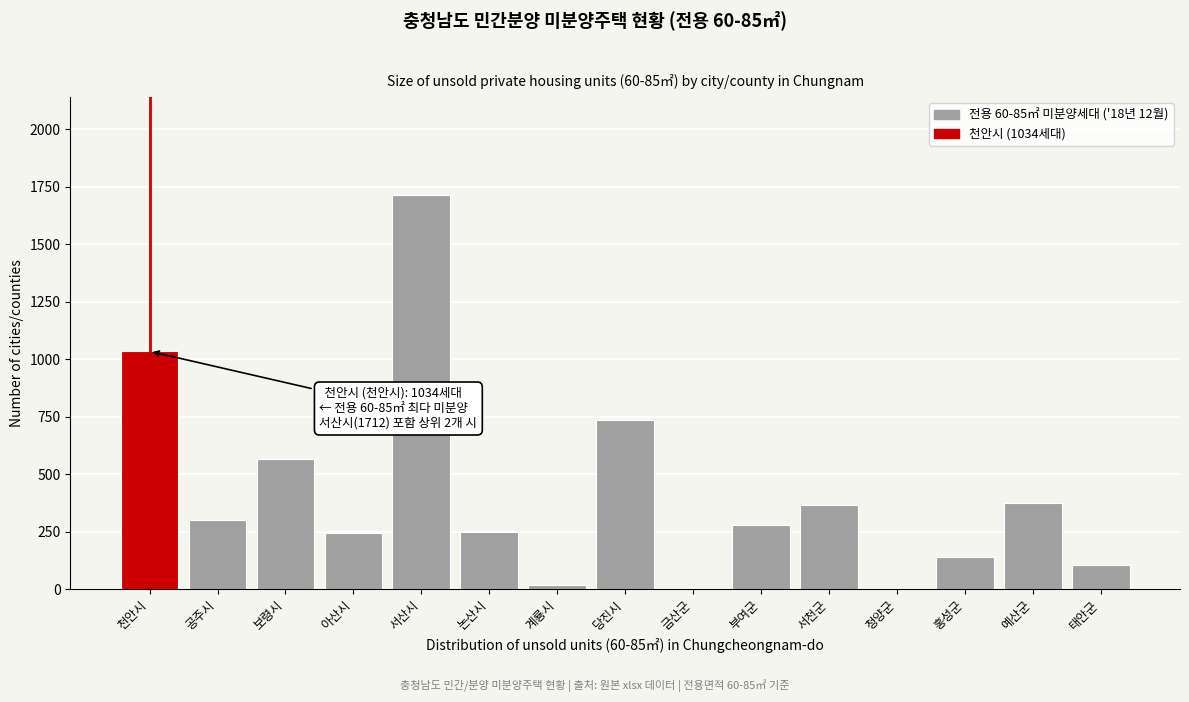

Is it true that the value at 당진시 is 380?

False